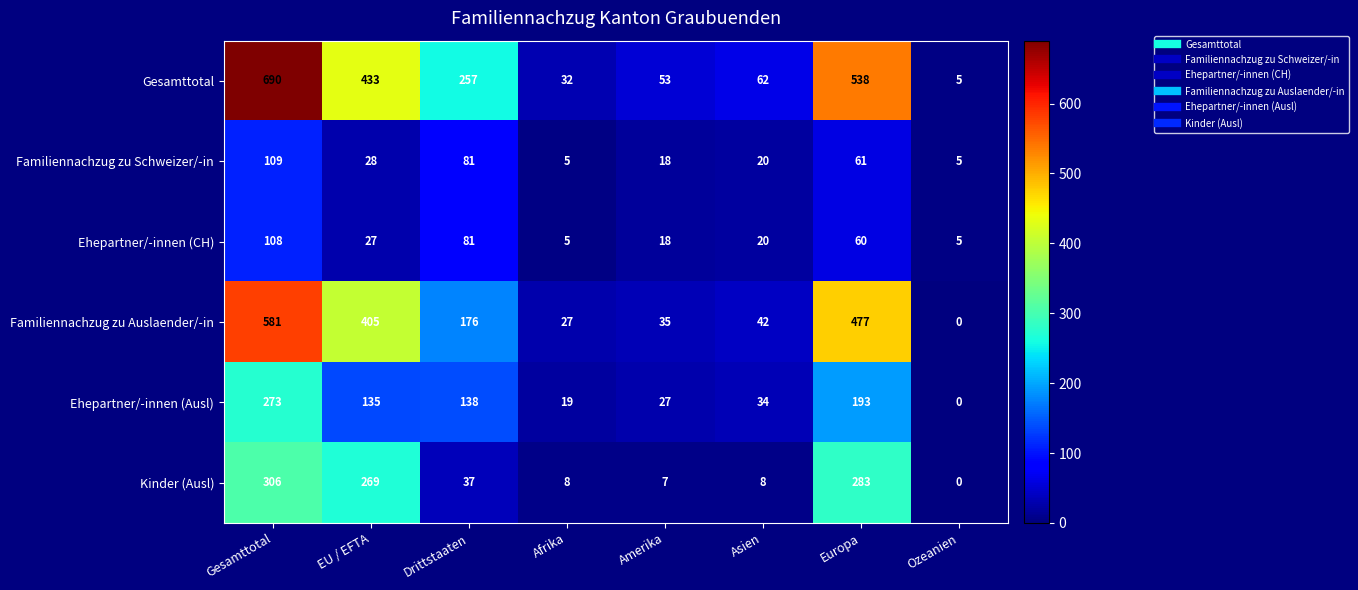

What is the sum of the Familiennachzug zu Schweizer/-in values at EU / EFTA and Afrika?

33